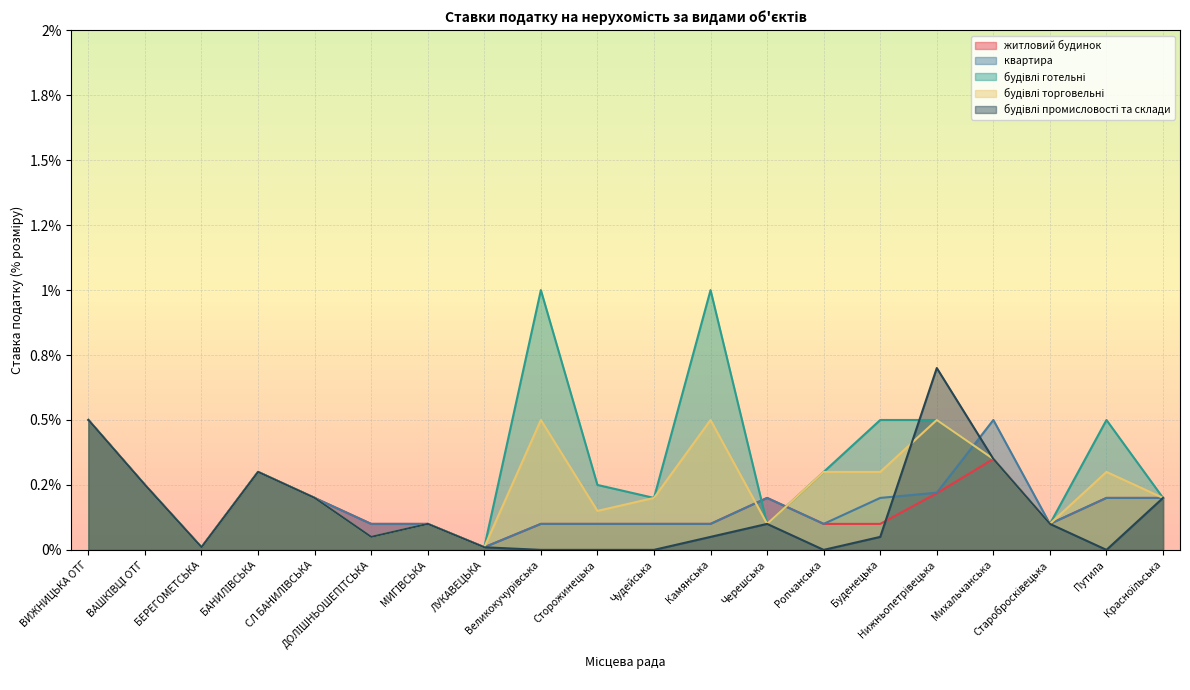

What is the label of the 12th point from the left?

Камянська